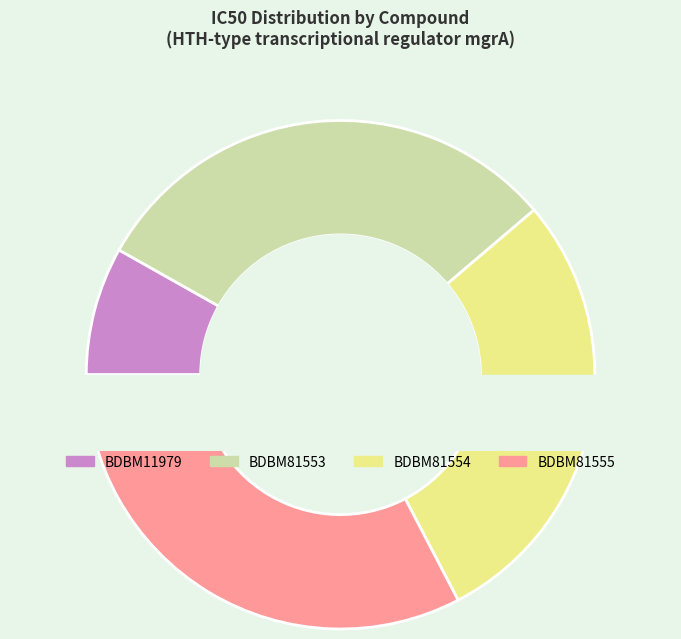

Which slice is the largest?

BDBM81555